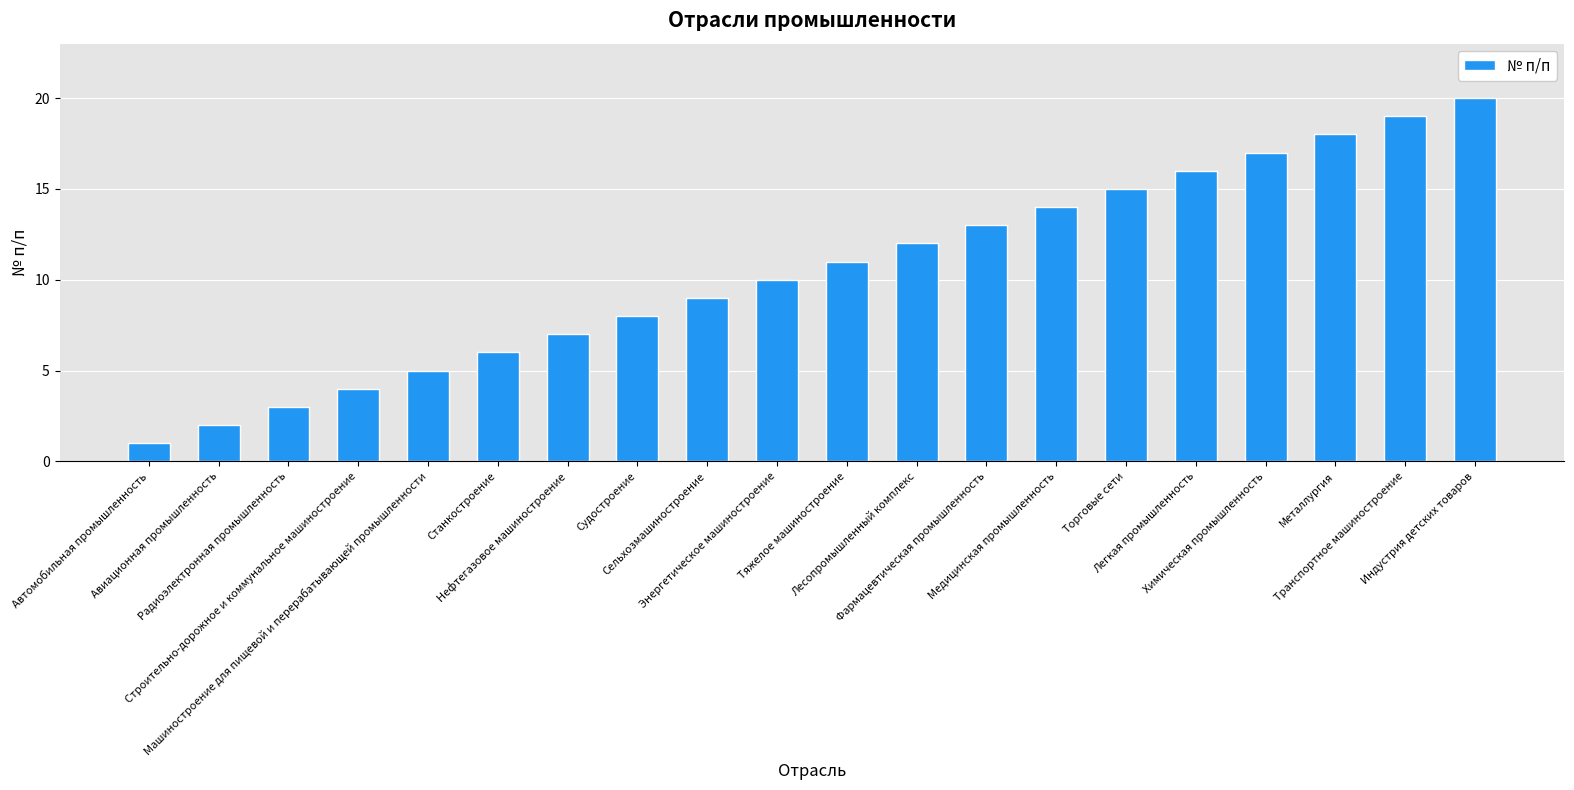

How many values are below 11?

10